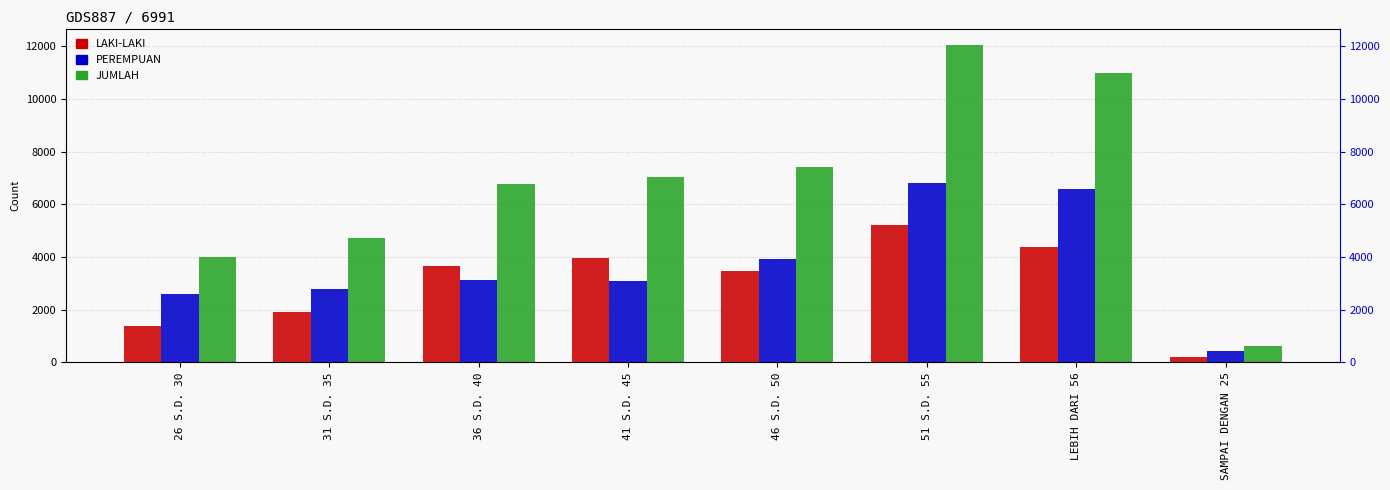

Does the chart contain any negative values?

No